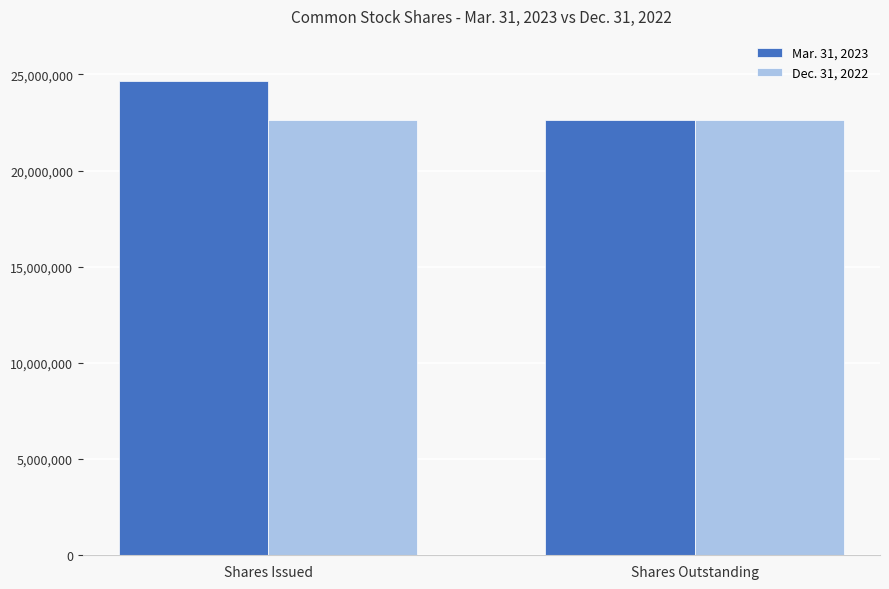

What is the sum of all Mar. 31, 2023 values?

47298561